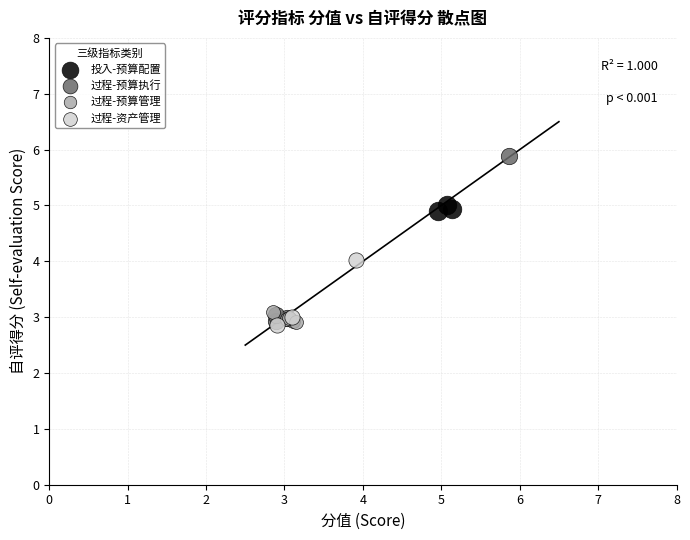

Which series contains the highest Y value?

过程-预算执行